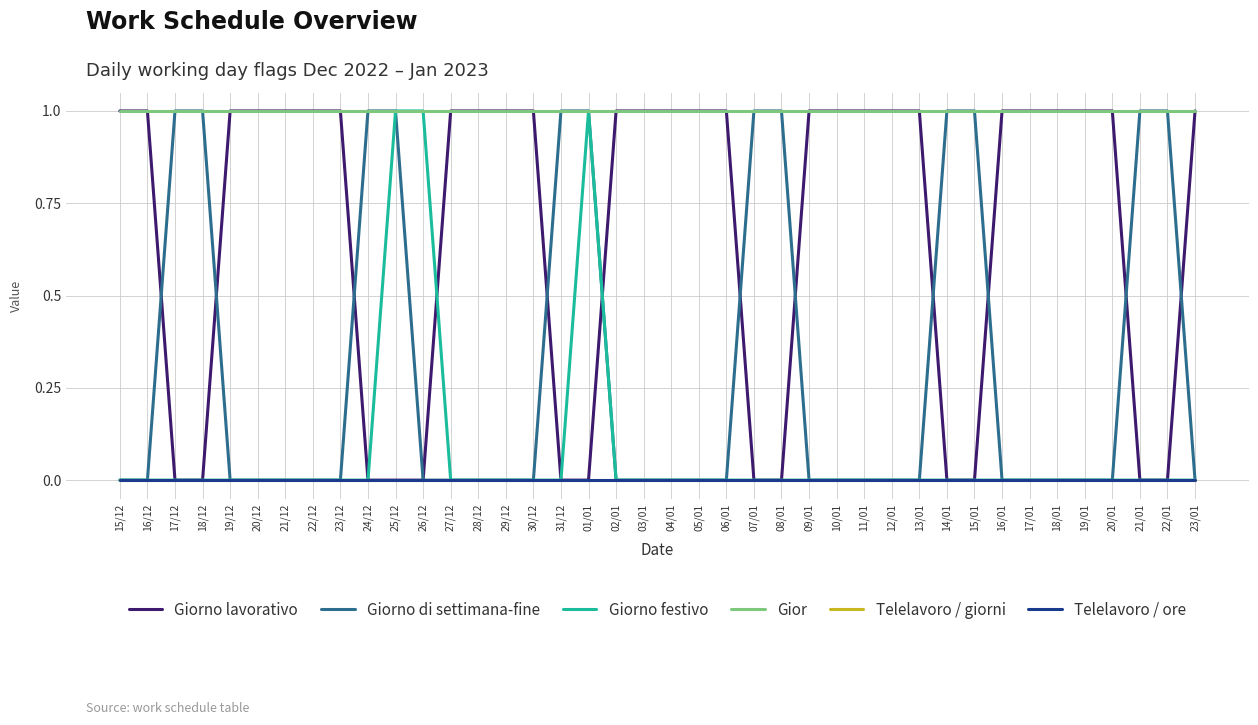

What is the total value across all series at 22/01?

2